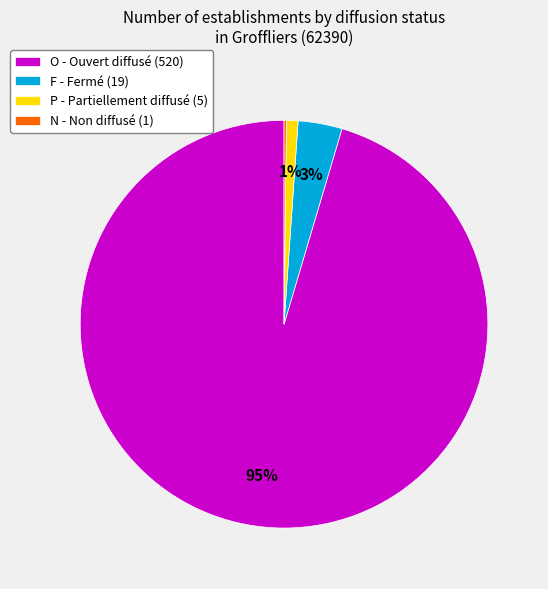

Is the sum of F - Fermé (19) and O - Ouvert diffusé (520) greater than half?

Yes